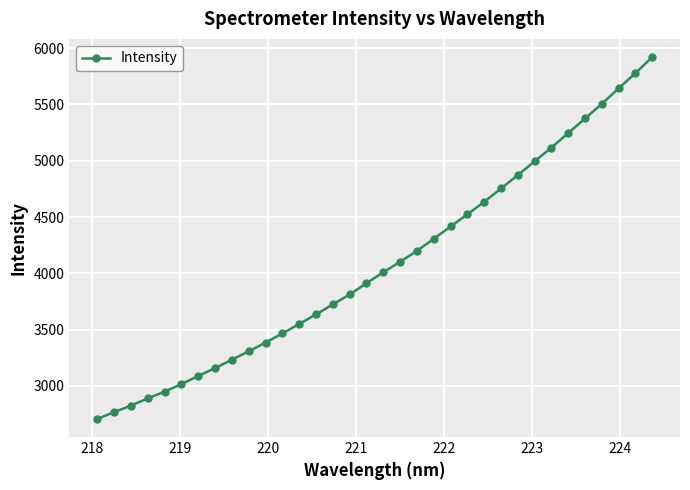

What is the value of the 28th point from the left?

5116.7